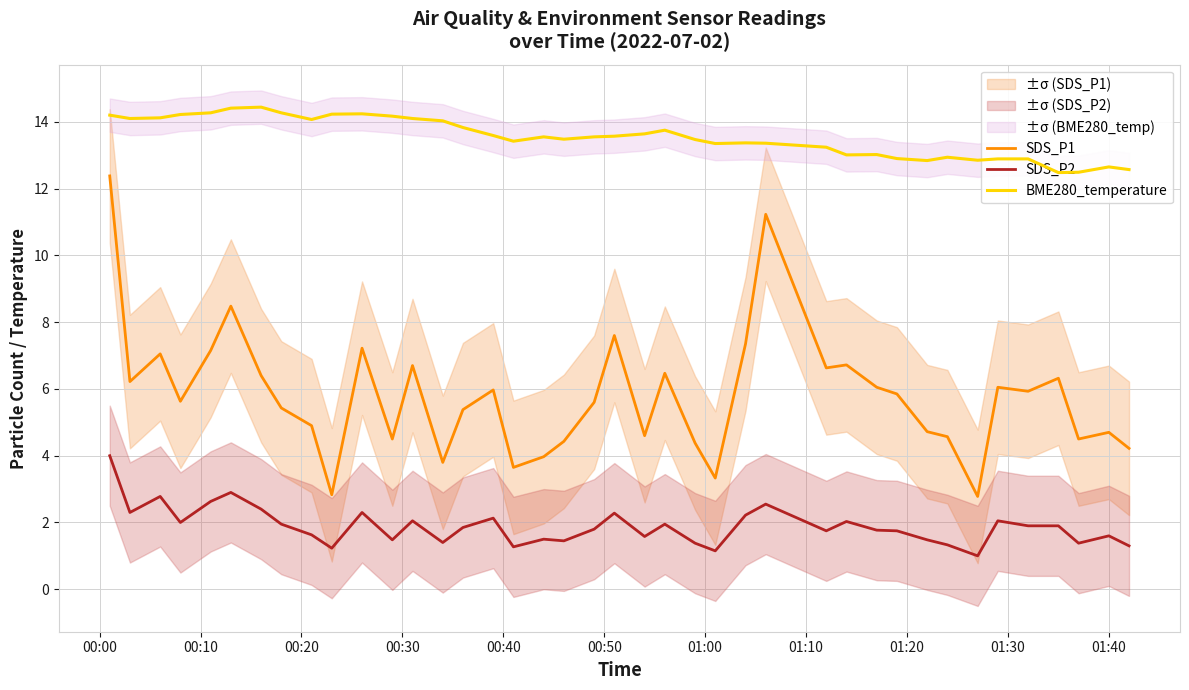

Reading right to left, list all the values displayed in this chart.

SDS_P1: 4.2	4.7	4.5	6.3	5.9	6.0	2.8	4.6	4.7	5.8	6.0	6.7	6.6	11.2	7.3	3.3	4.4	6.5	4.6	7.6	5.6	4.4	4.0	3.6	6.0	5.4	3.8	6.7	4.5	7.2	2.8	4.9	5.4	6.4	8.5	7.2	5.6	7.0	6.2	12.4
SDS_P2: 1.3	1.6	1.4	1.9	1.9	2.0	1.0	1.3	1.5	1.8	1.8	2.0	1.8	2.5	2.2	1.1	1.4	1.9	1.6	2.3	1.8	1.4	1.5	1.3	2.1	1.9	1.4	2.0	1.5	2.3	1.2	1.6	1.9	2.4	2.9	2.6	2.0	2.8	2.3	4.0
BME280_temperature: 12.6	12.7	12.5	12.5	12.9	12.9	12.8	12.9	12.8	12.9	13.0	13.0	13.2	13.4	13.4	13.3	13.5	13.8	13.6	13.6	13.6	13.5	13.6	13.4	13.6	13.8	14.0	14.1	14.2	14.2	14.2	14.1	14.3	14.4	14.4	14.3	14.2	14.1	14.1	14.2